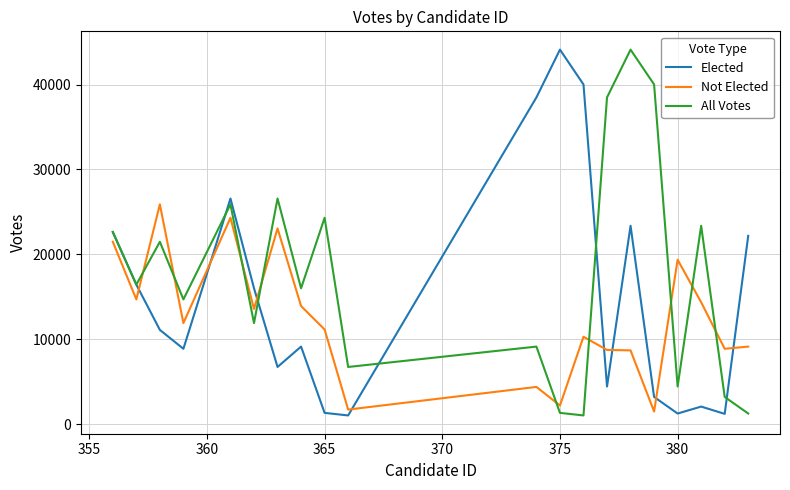

How many times do Not Elected and Elected cross each other?

8